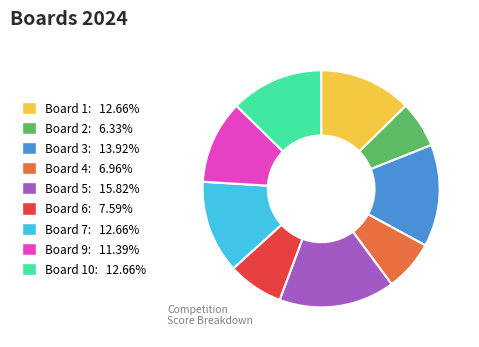

Does any single category account for the majority?

No